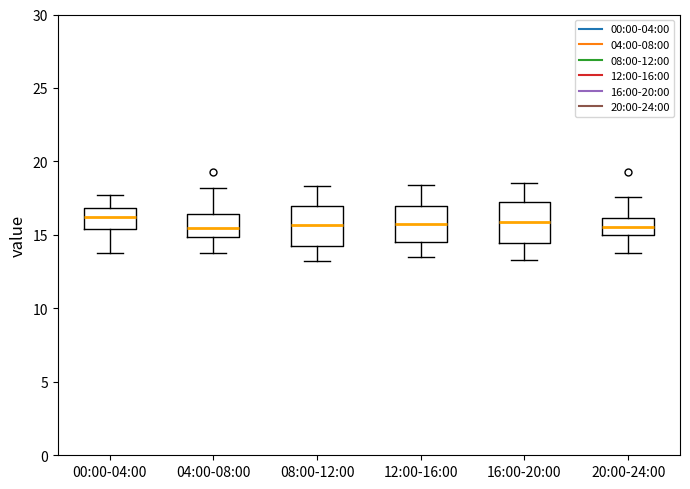

Where does the median line of the box for 00:00-04:00 sit on the y-axis? The values are not printed on the chart, so give them approximately, as read against the axis.

16.5